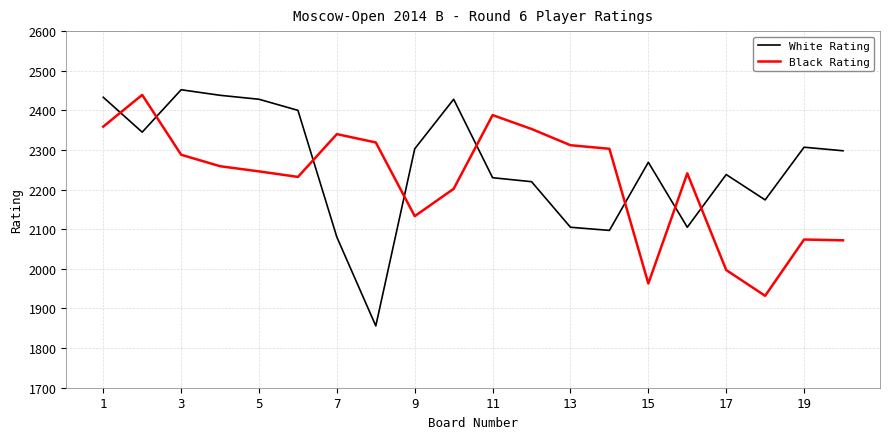

What is the difference between the maximum and minimum values in the White Rating series?

596